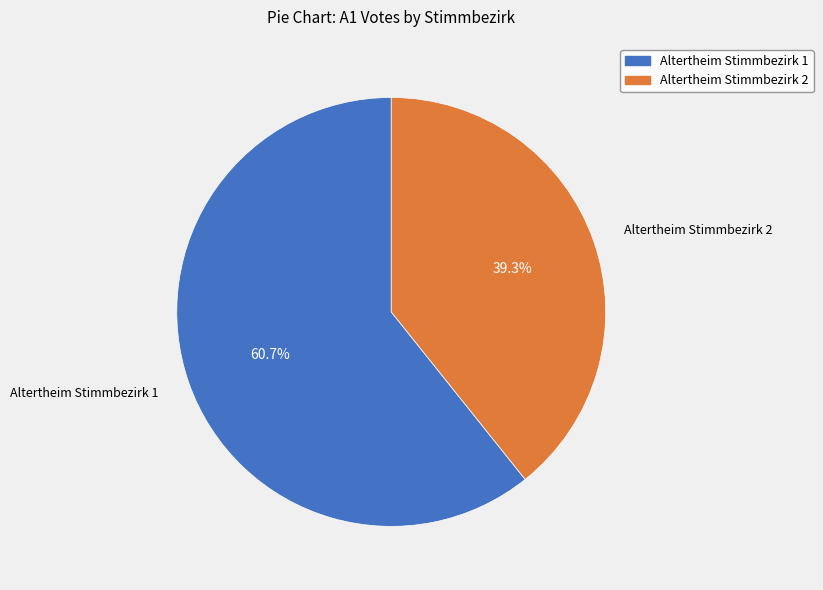

To the nearest percent, what is the average slice percentage?

50%